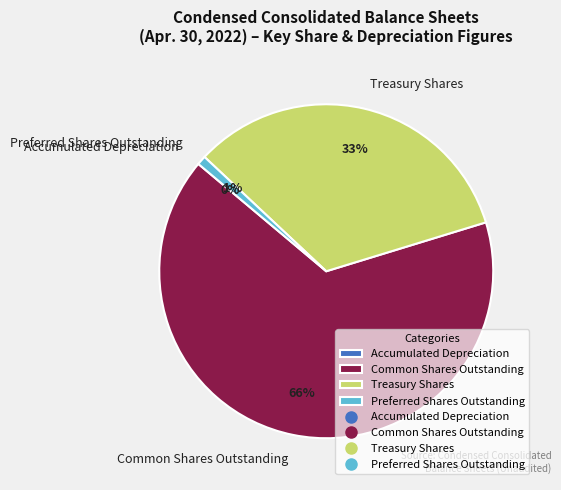

Is it true that Preferred Shares Outstanding is 1% of the pie?

True